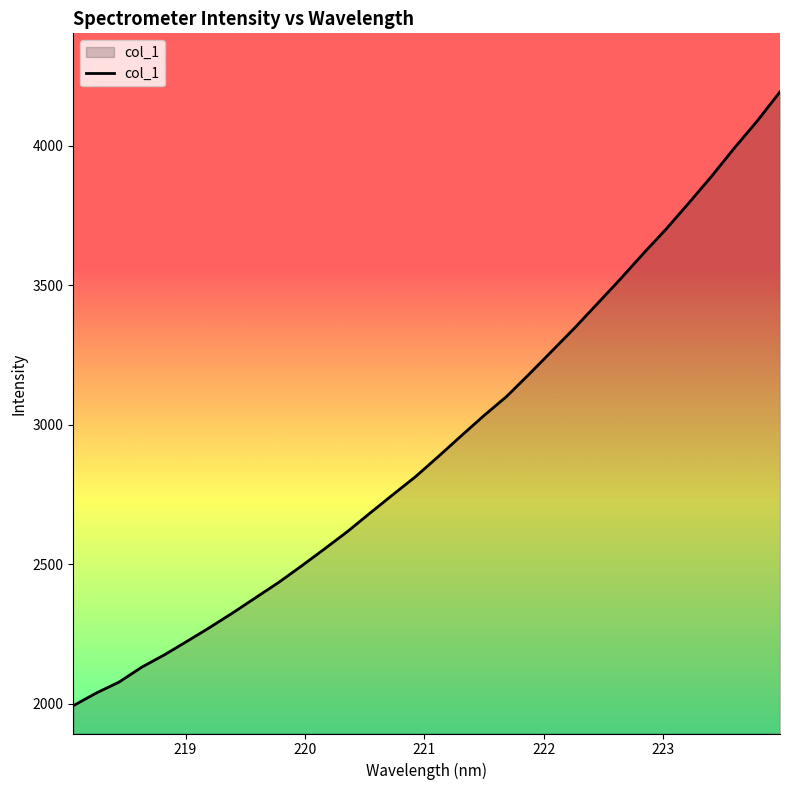

How many series are shown in this chart?

1